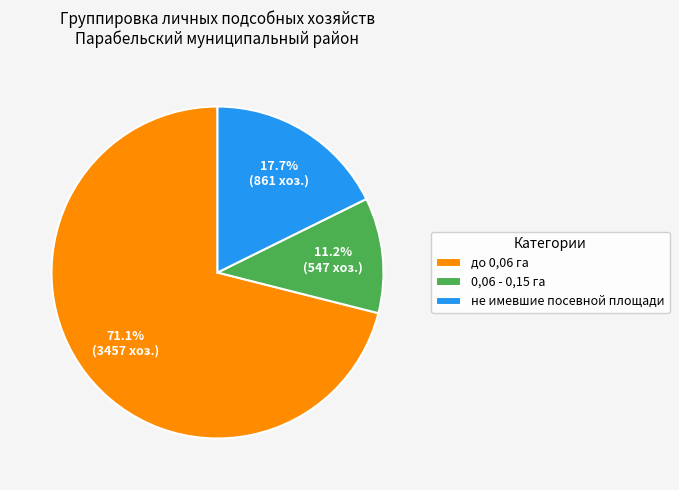

What percentage is NOT represented by не имевшие посевной площади?

82.3%